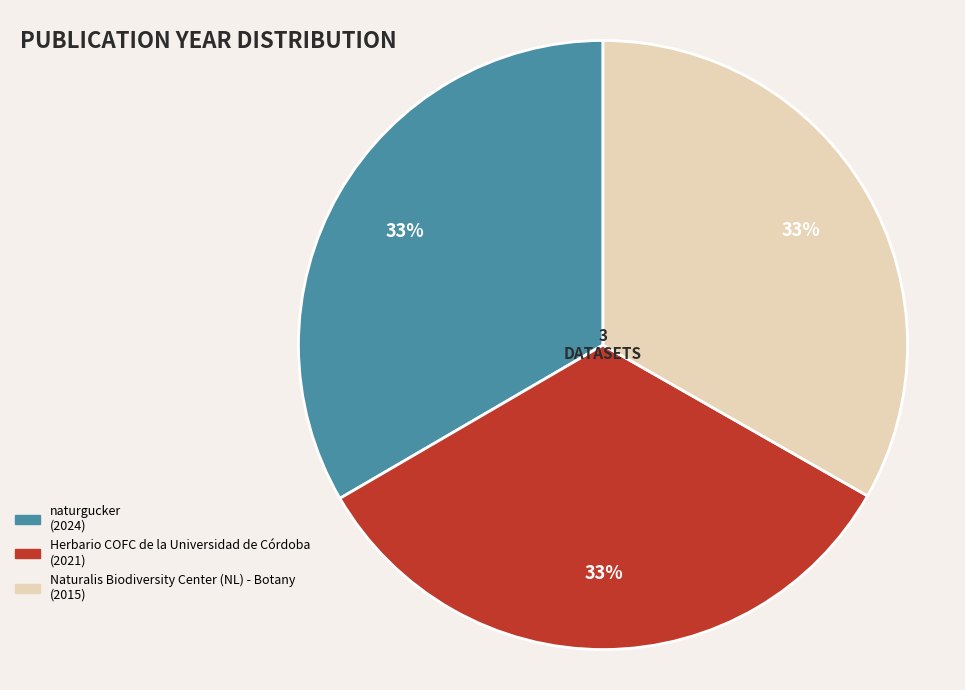

To the nearest percent, what is the combined percentage of naturgucker and Herbario COFC de la Universidad de Córdoba?

67%